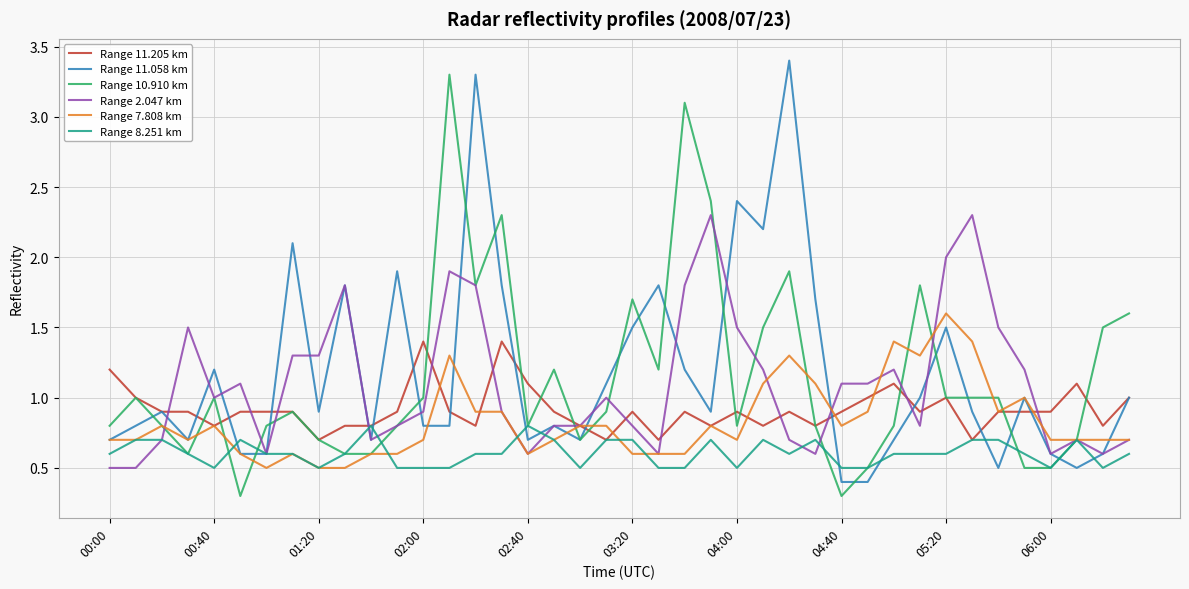

What is the maximum value for Range 8.251 km?

0.8